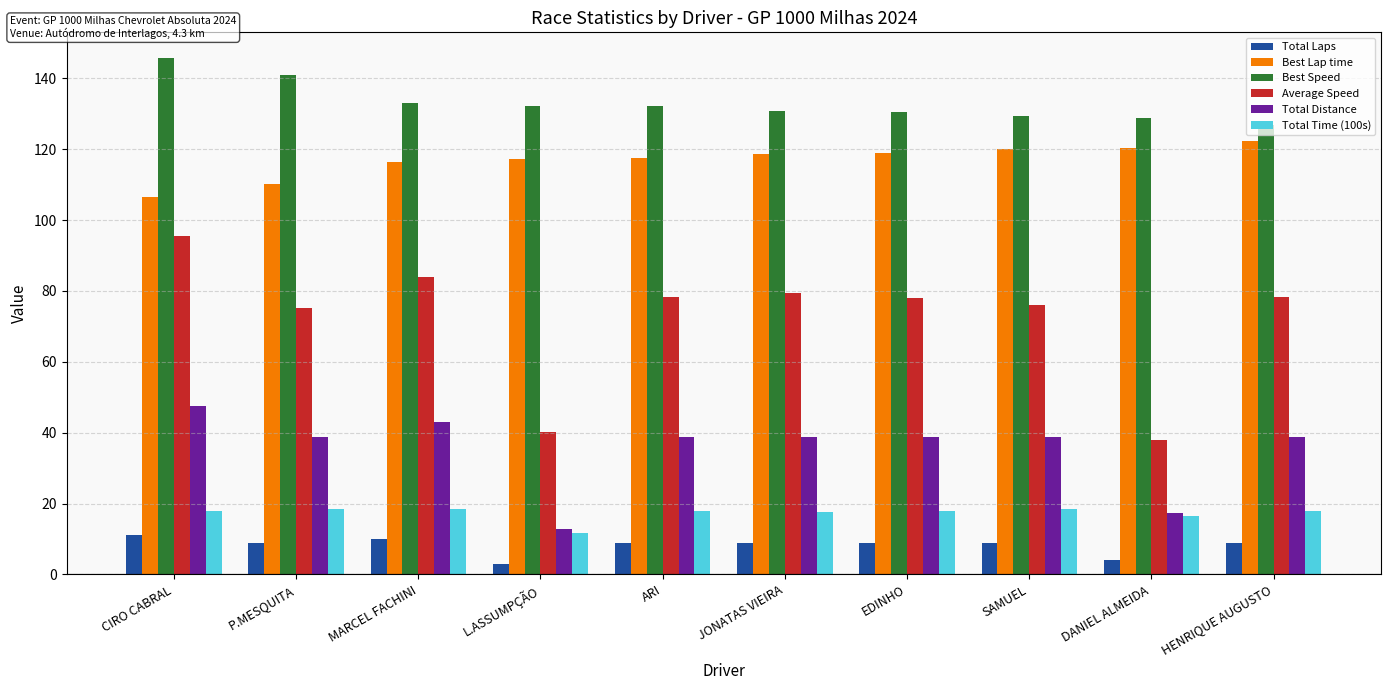

What is the total value across all series at L.ASSUMPÇÃO?

317.2